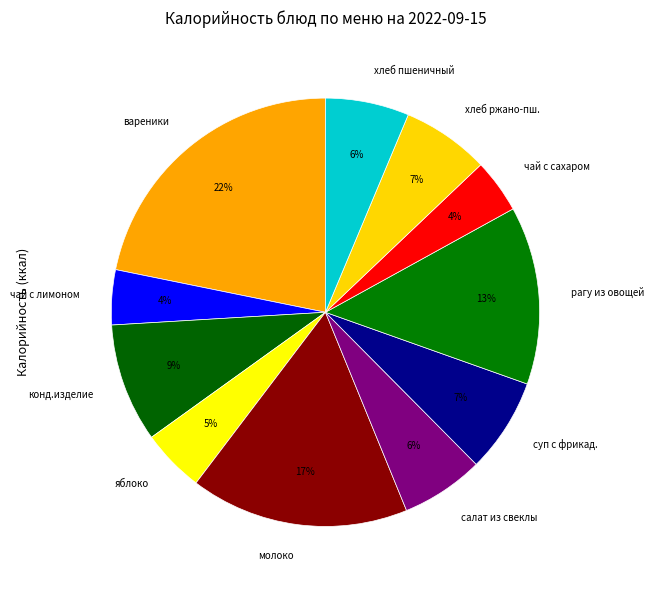

Combined, do хлеб ржано-пш. and салат из свеклы account for over 50%?

No